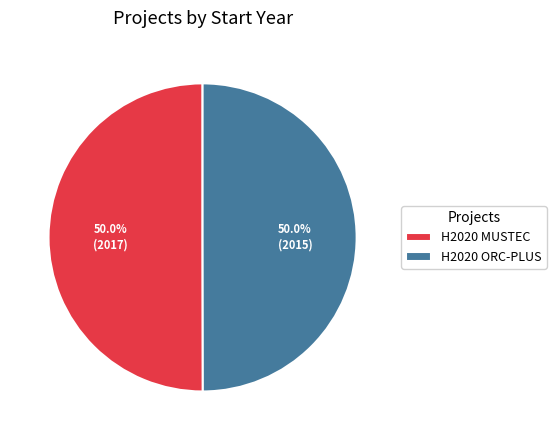

To the nearest percent, what percentage of the pie is H2020 ORC-PLUS?

50%